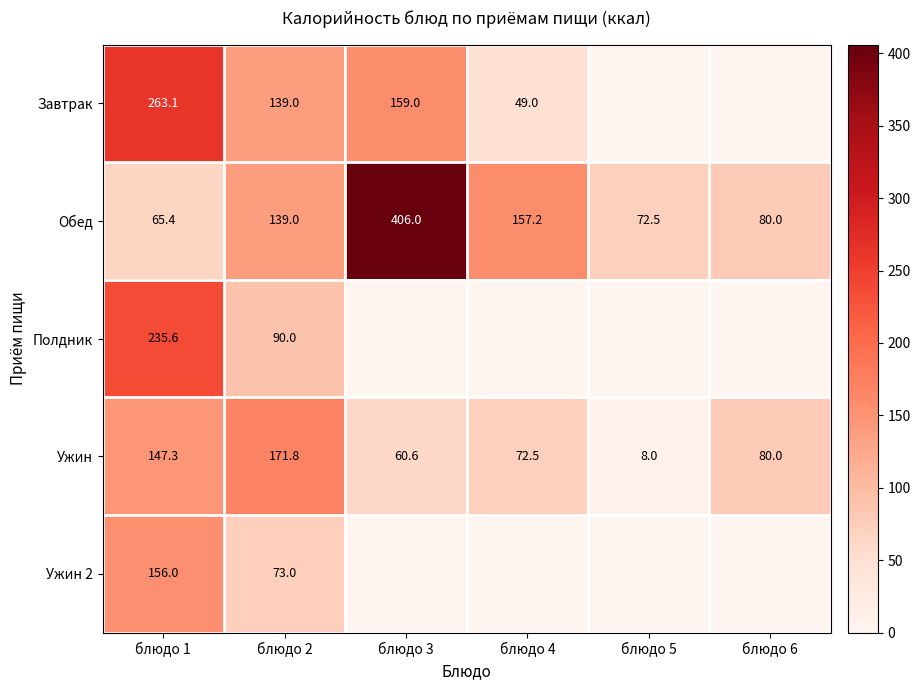

What is the difference between the Ужин values at блюдо 5 and блюдо 3?

52.6